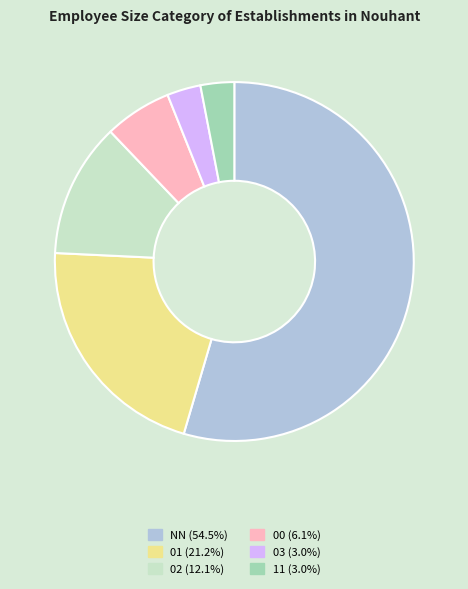

Approximately how many times larger is the value at 03 compared to 01?

0.1